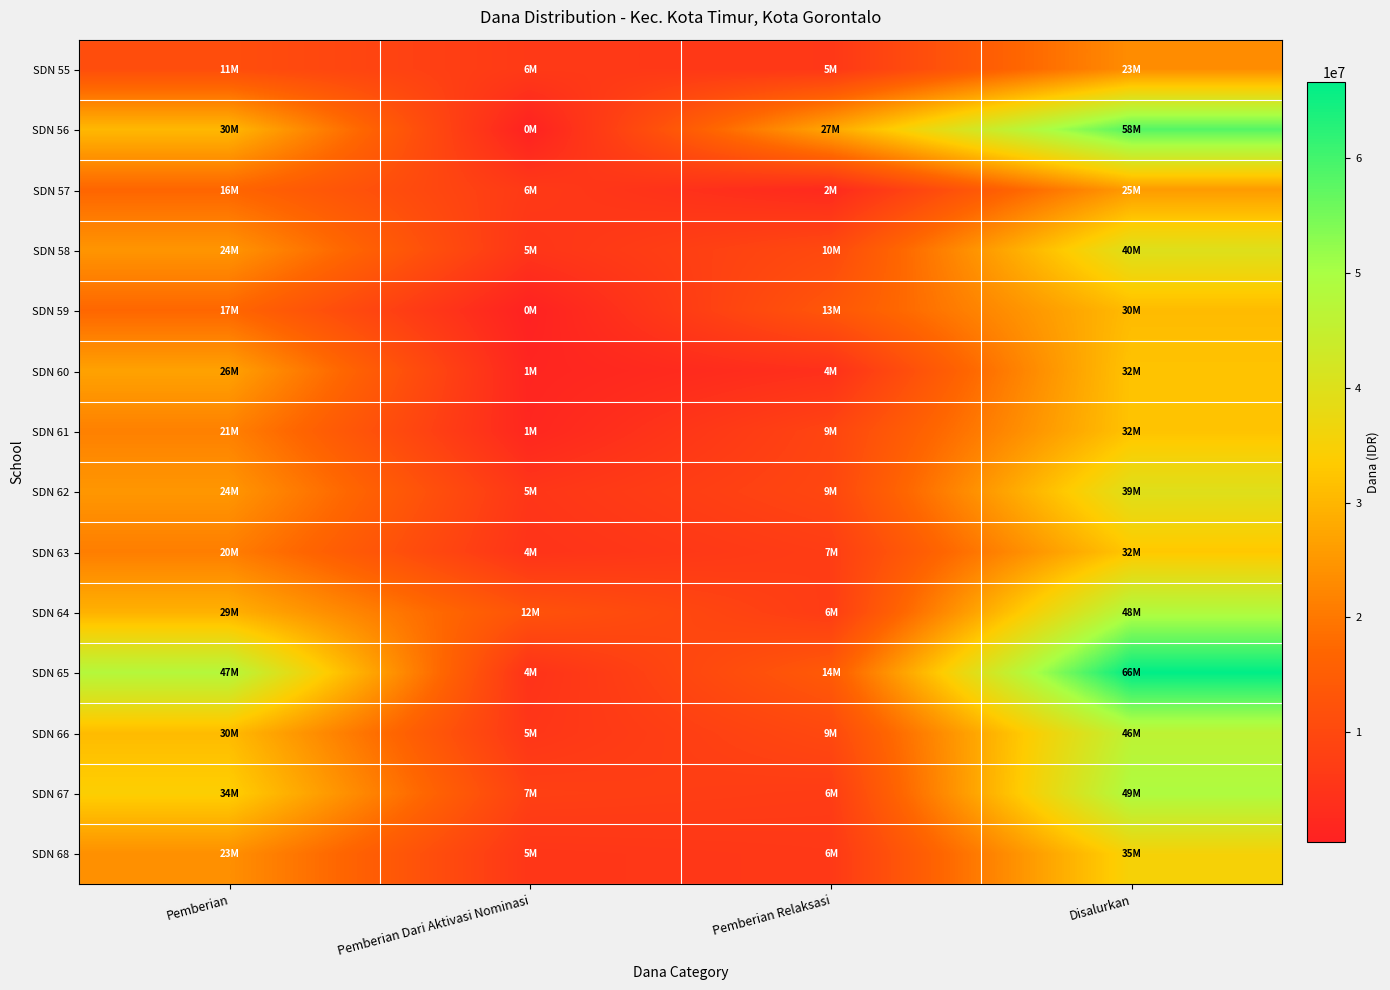

What is the difference between the highest and lowest values at Disalurkan?

43200000